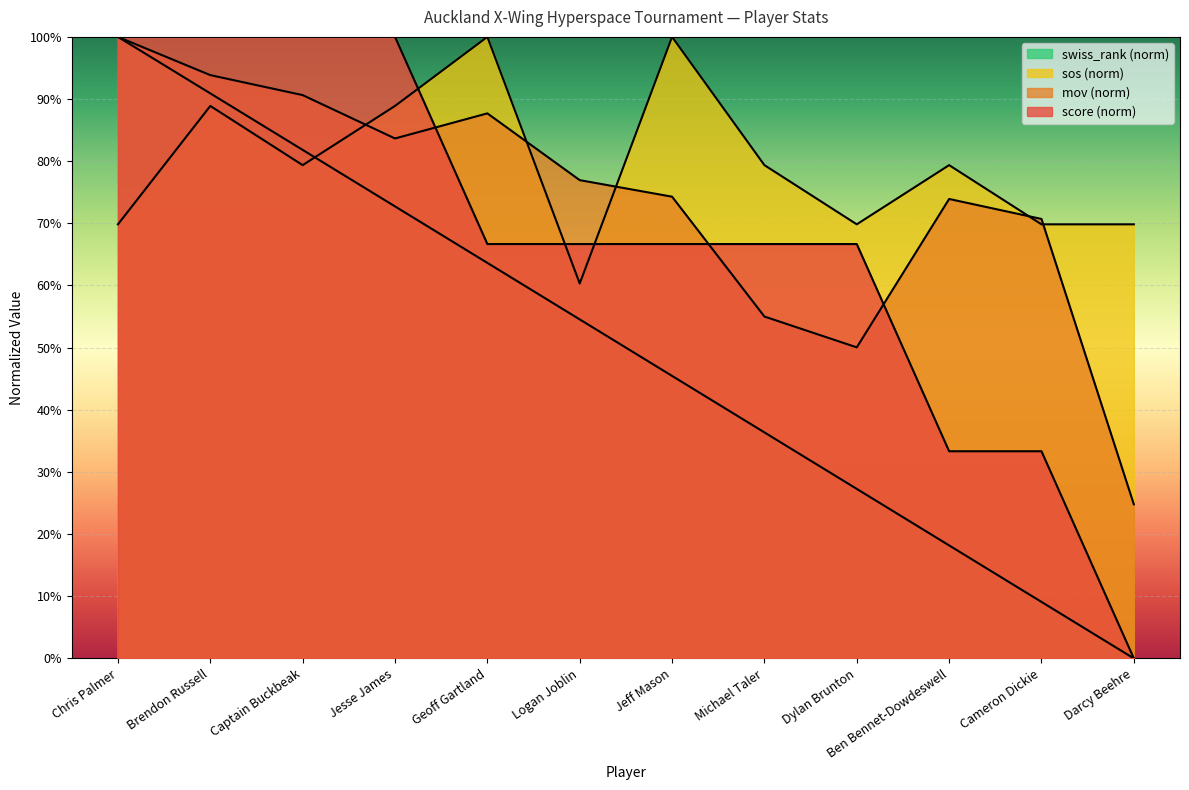

What is the value of the swiss_rank point at the 4th from the left?

0.7